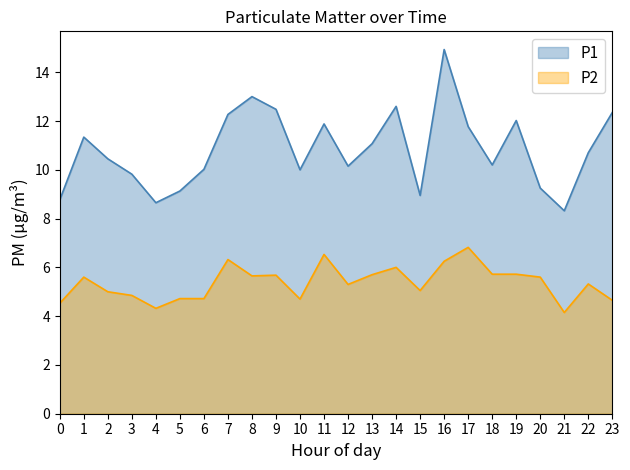

True or false: P1 has a value of 12.5 at 9.

True